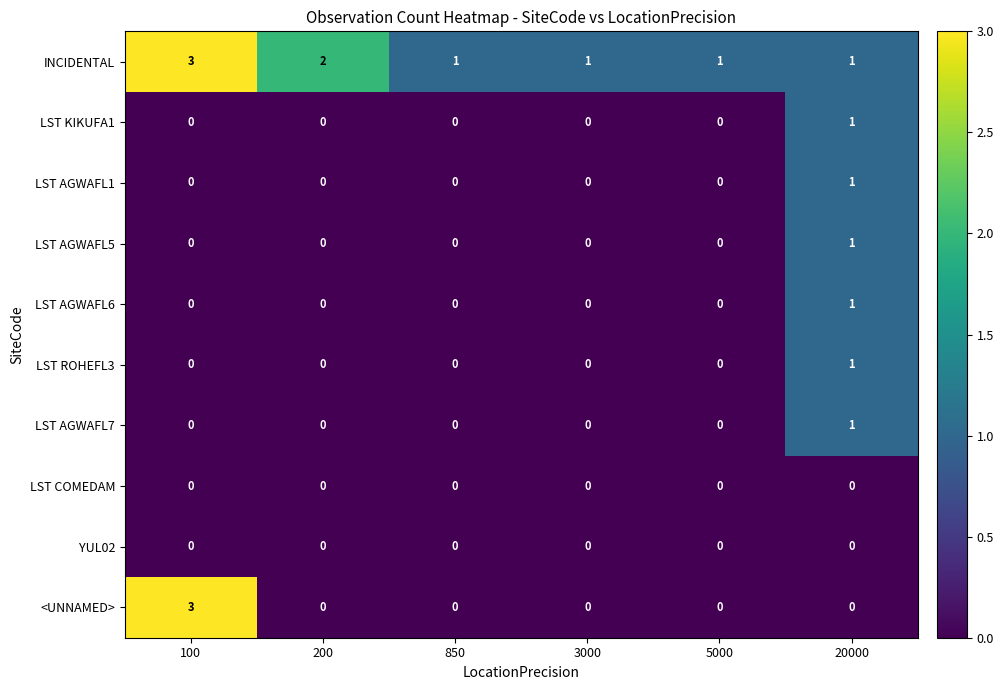

At which label is INCIDENTAL closest to 2?

200